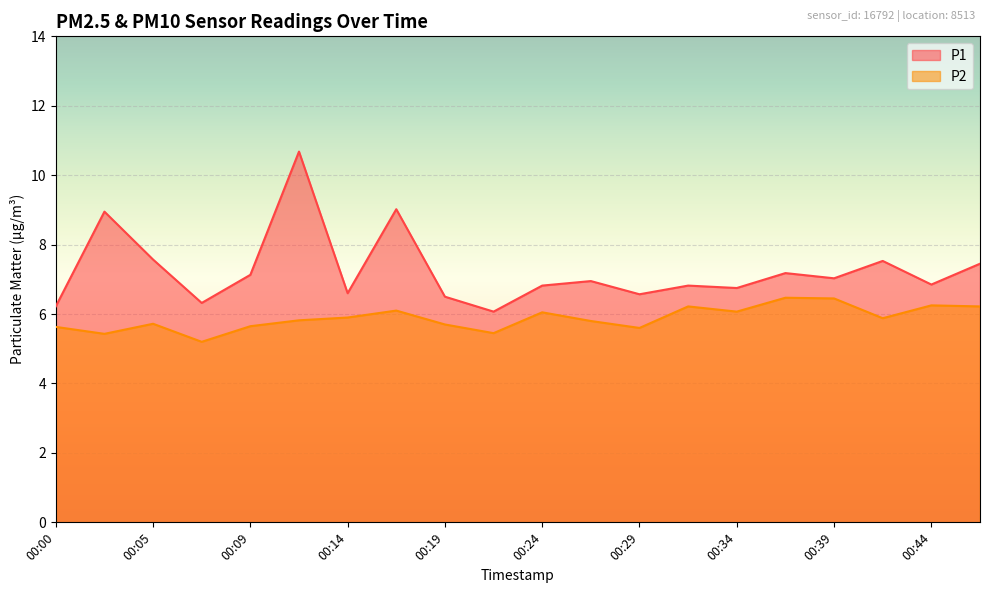

True or false: P1 has a value of 1.7 at 00:39.

False